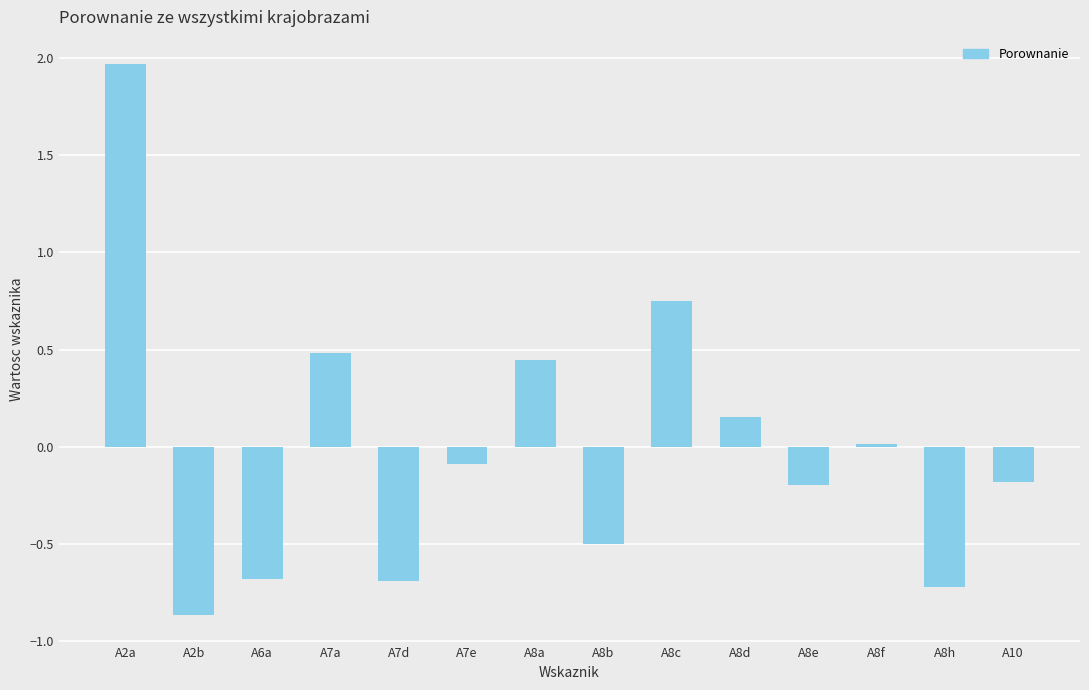

What is the change in value from A7a to A8e?

-0.7